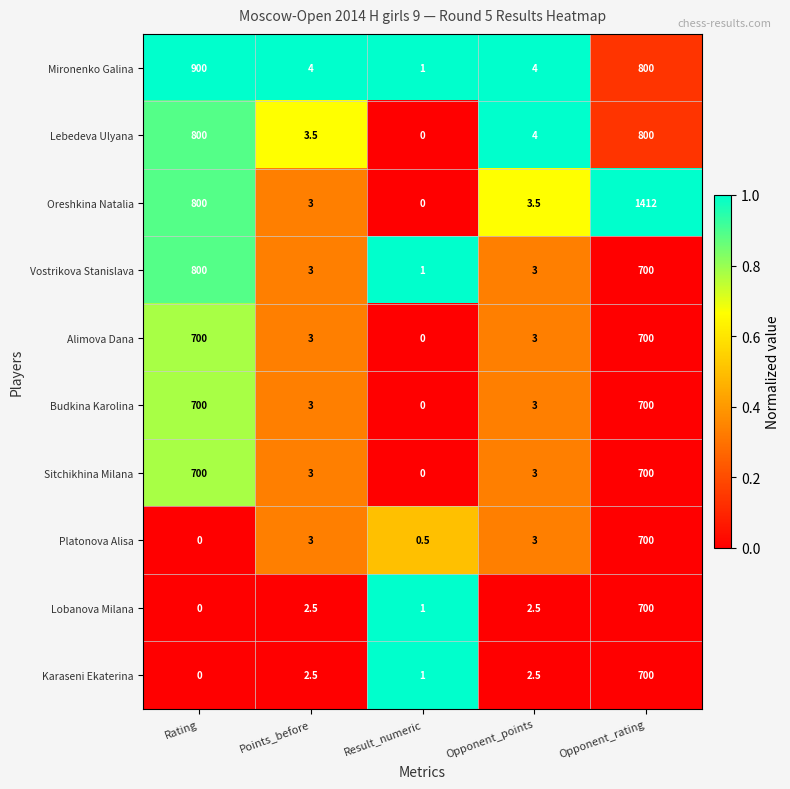

At which label does Oreshkina Natalia reach its peak?

Opponent_rating